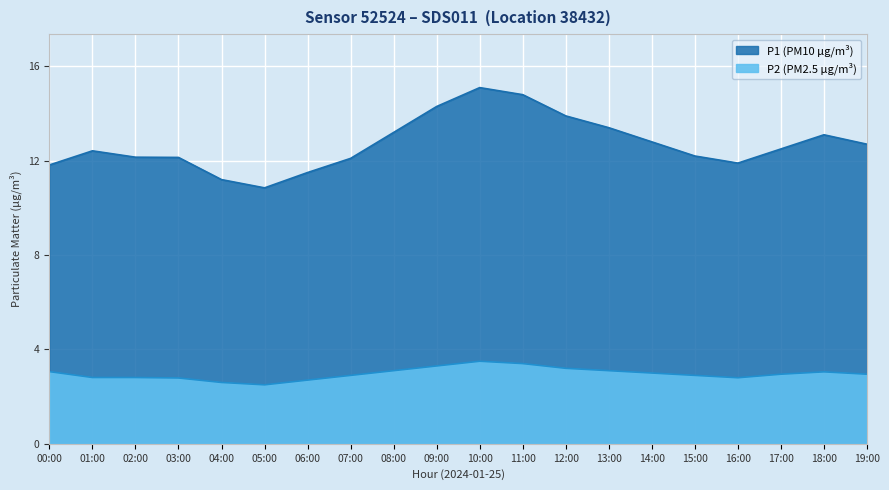

Between 09:00 and 07:00, which is larger?

09:00